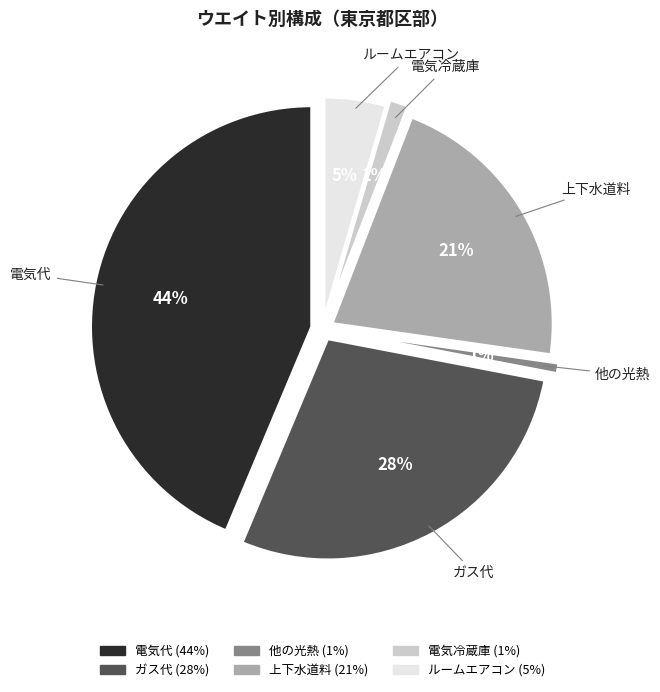

What percentage is the ルームエアコン slice, to the nearest percent?

5%